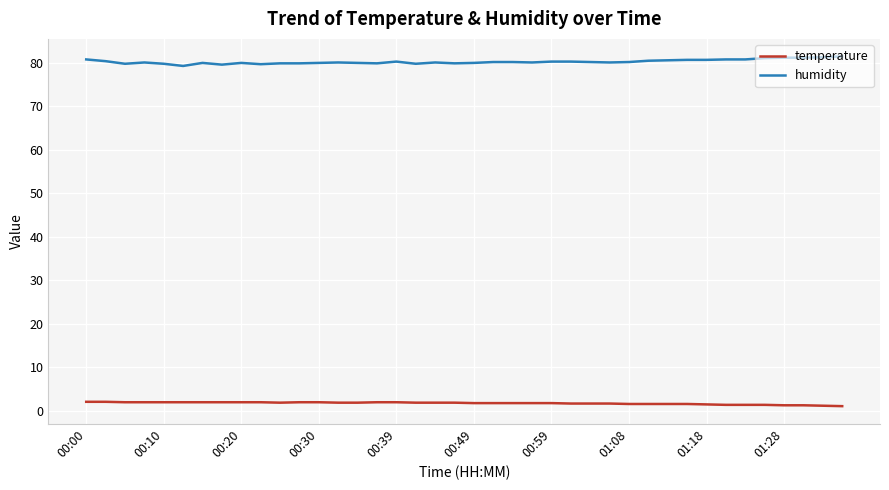

True or false: temperature and humidity cross at least once.

False